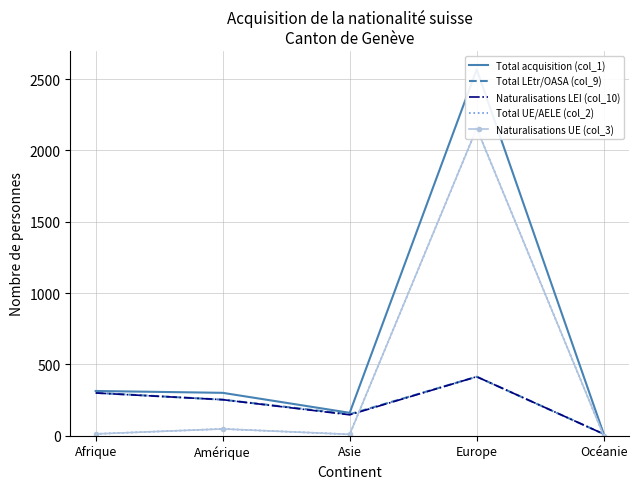

At which label is Total LEtr/OASA (col_9) closest to 213?

Amérique